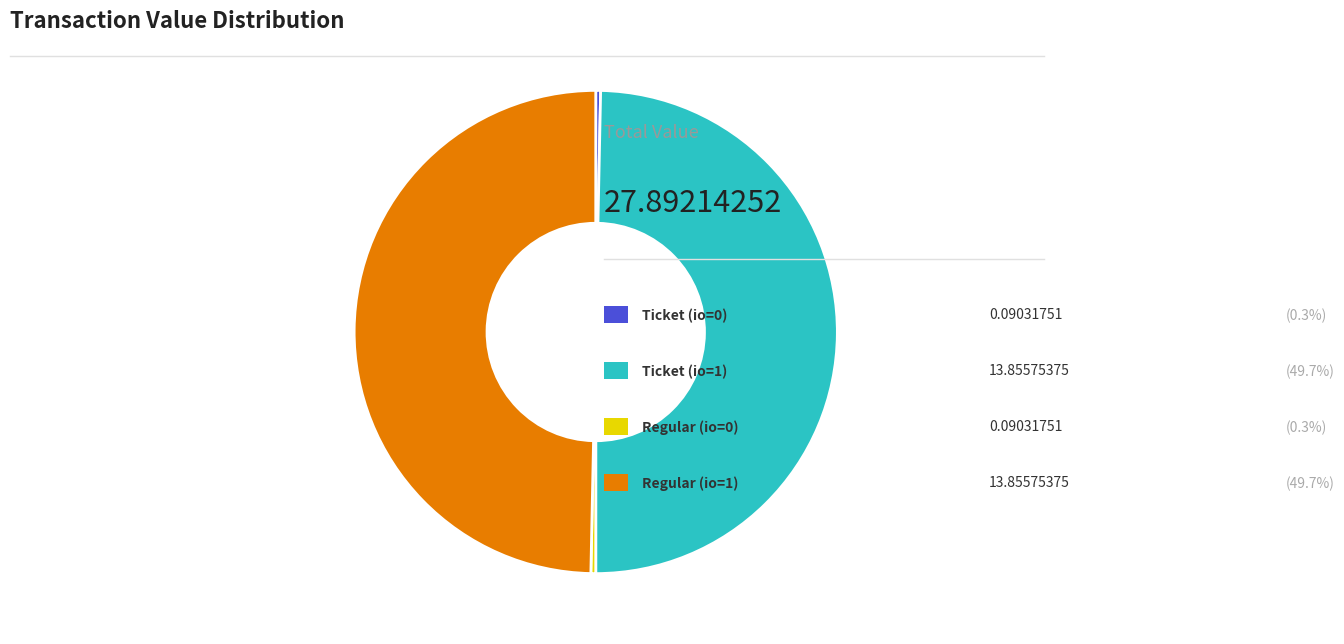

Does any single category account for the majority?

No